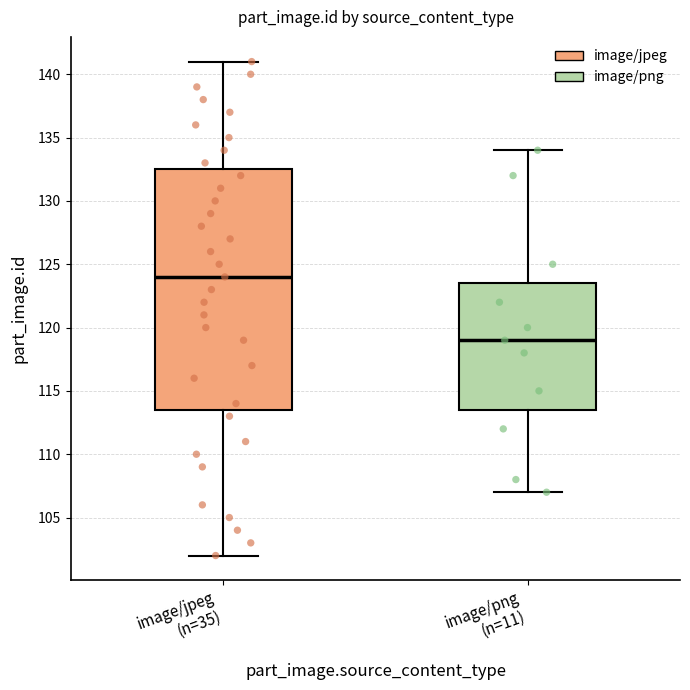

Reading left to right, read every box against the y-axis: the position of its median line, the range the box covers, and the ends of its whiskers. The values are not printed on the chart, so give them approximately, as read against the axis.

image/jpeg (n=35): median 124.0, box 113.5 to 132.5, whiskers 102.0 to 141.0
image/png (n=11): median 119.0, box 113.5 to 123.5, whiskers 107.0 to 134.0